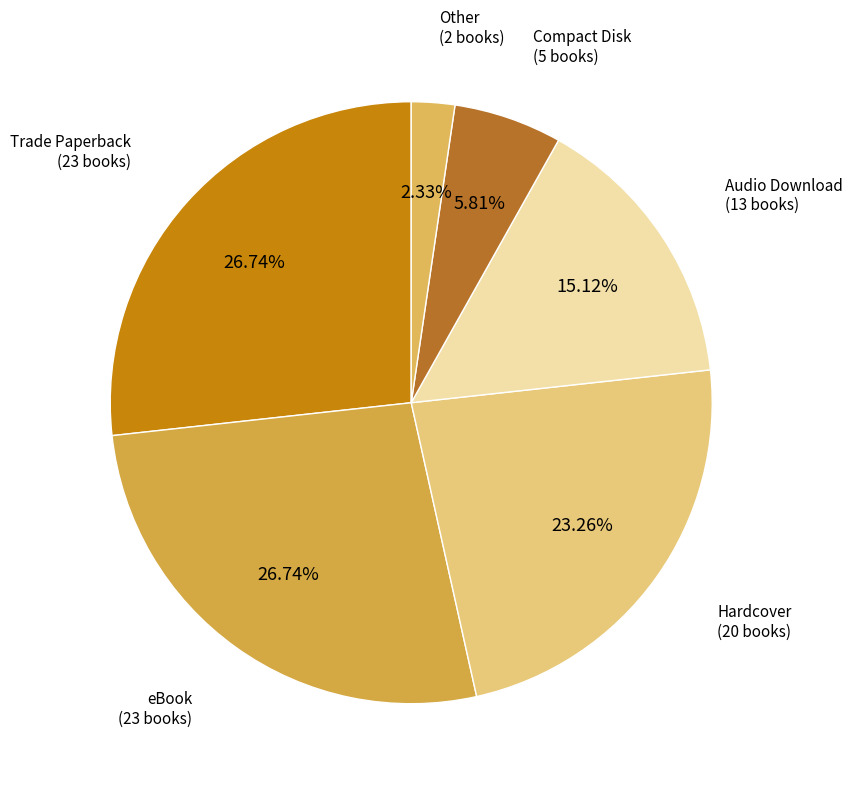

What is the ratio of the value at Trade Paperback to the value at Compact Disk?

4.6